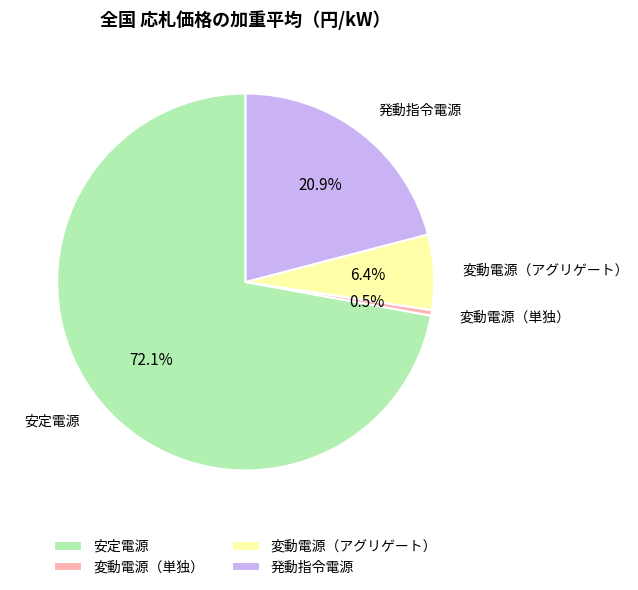

How much of the chart is everything except 発動指令電源?

79.1%